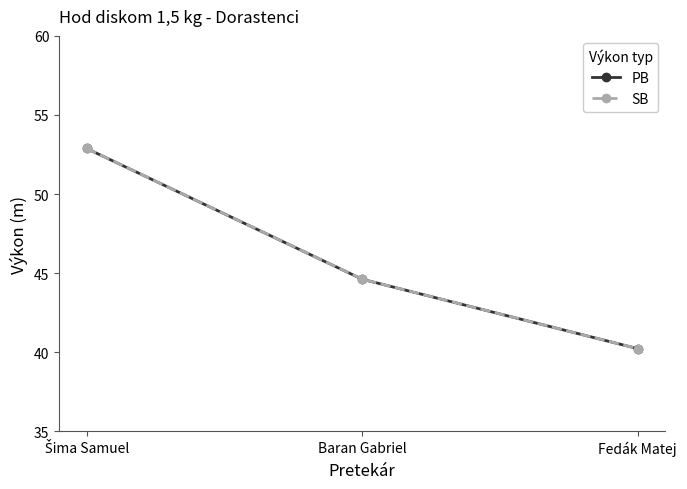

What is the value of the PB point at the 1st from the left?

52.9